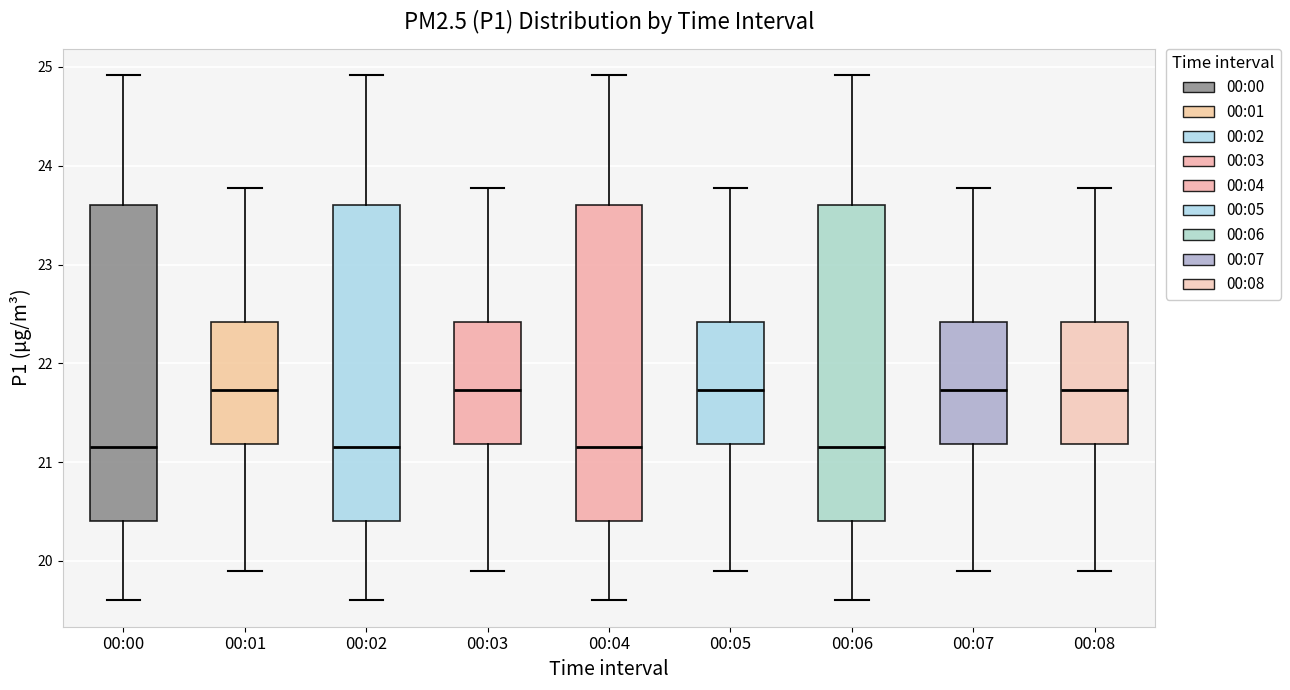

Reading left to right, read every box against the y-axis: the position of its median line, the range the box covers, and the ends of its whiskers. The values are not printed on the chart, so give them approximately, as read against the axis.

00:00: median 21.2, box 20.4 to 23.6, whiskers 19.6 to 24.9
00:01: median 21.7, box 21.2 to 22.4, whiskers 19.9 to 23.8
00:02: median 21.2, box 20.4 to 23.6, whiskers 19.6 to 24.9
00:03: median 21.7, box 21.2 to 22.4, whiskers 19.9 to 23.8
00:04: median 21.2, box 20.4 to 23.6, whiskers 19.6 to 24.9
00:05: median 21.7, box 21.2 to 22.4, whiskers 19.9 to 23.8
00:06: median 21.2, box 20.4 to 23.6, whiskers 19.6 to 24.9
00:07: median 21.7, box 21.2 to 22.4, whiskers 19.9 to 23.8
00:08: median 21.7, box 21.2 to 22.4, whiskers 19.9 to 23.8